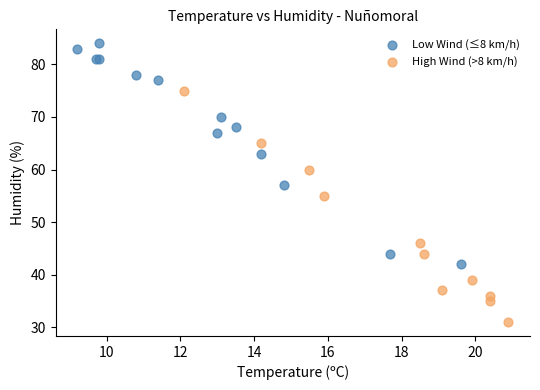

What are all the series names shown in the legend?

Low Wind (≤8 km/h), High Wind (>8 km/h)